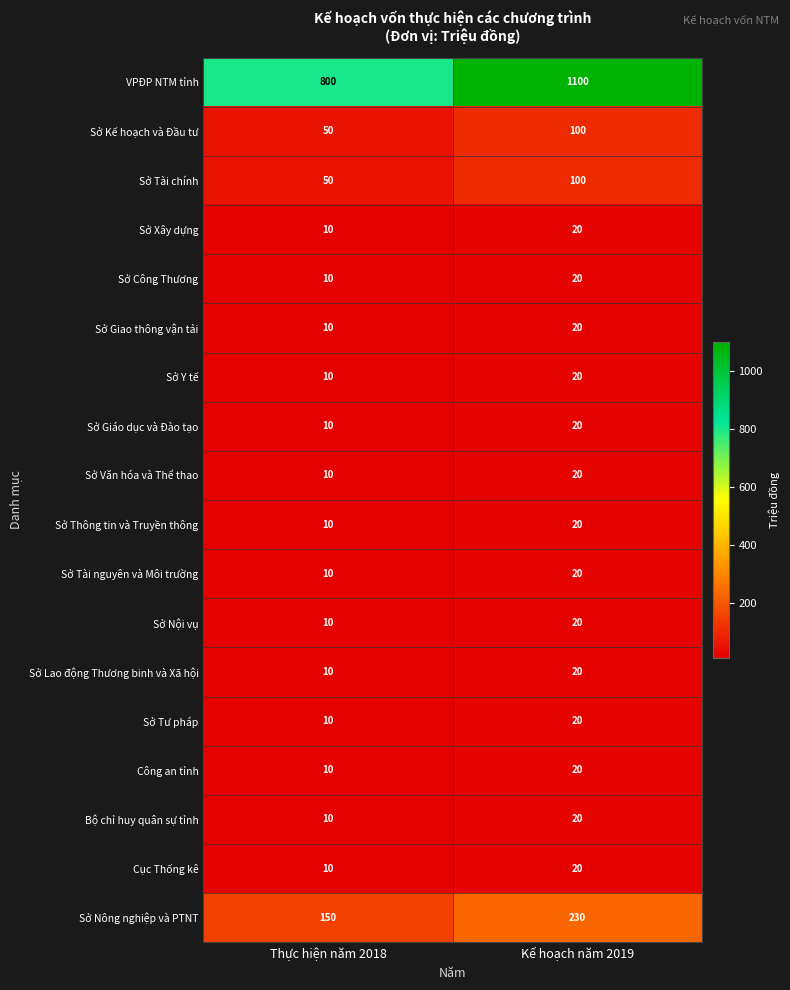

What is the maximum value shown in the chart?

1100